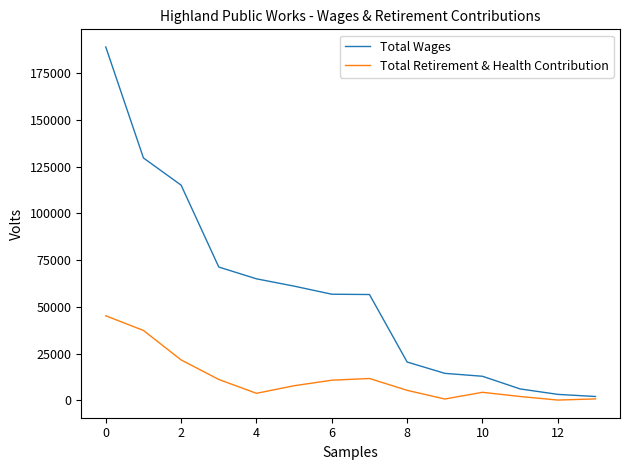

In Total Retirement & Health Contribution, how many points are lower than both neighbors (excluding endpoints)?

3